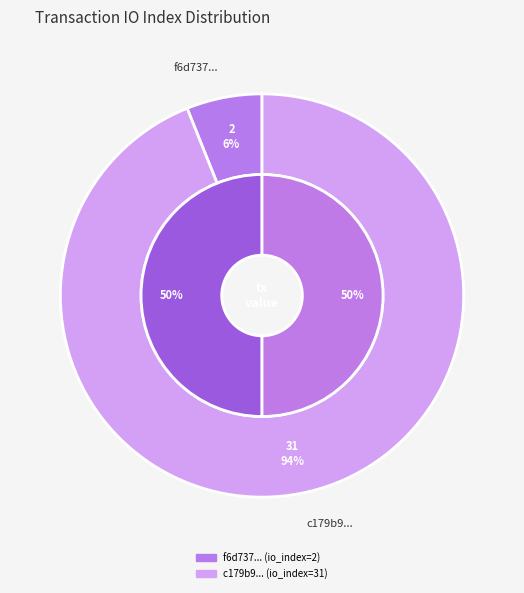

True or false: value_values accounts for 94% of the total.

True